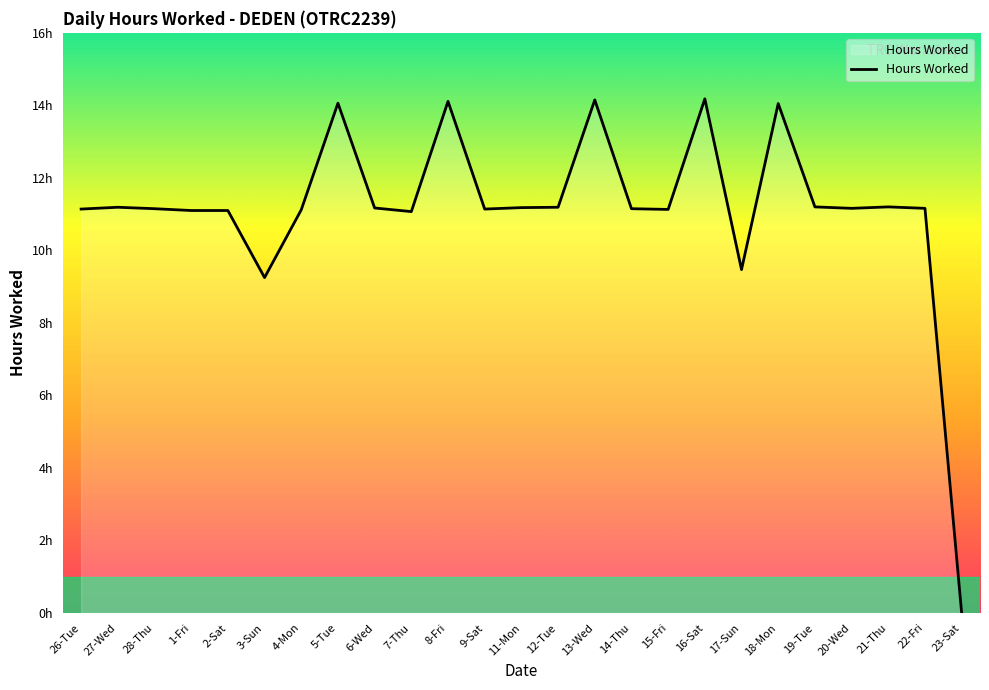

Reading right to left, extract all data points from this chart.

0.0	11.2	11.2	11.2	11.2	14.1	9.5	14.2	11.1	11.2	14.2	11.2	11.2	11.1	14.1	11.1	11.2	14.1	11.1	9.2	11.1	11.1	11.2	11.2	11.1